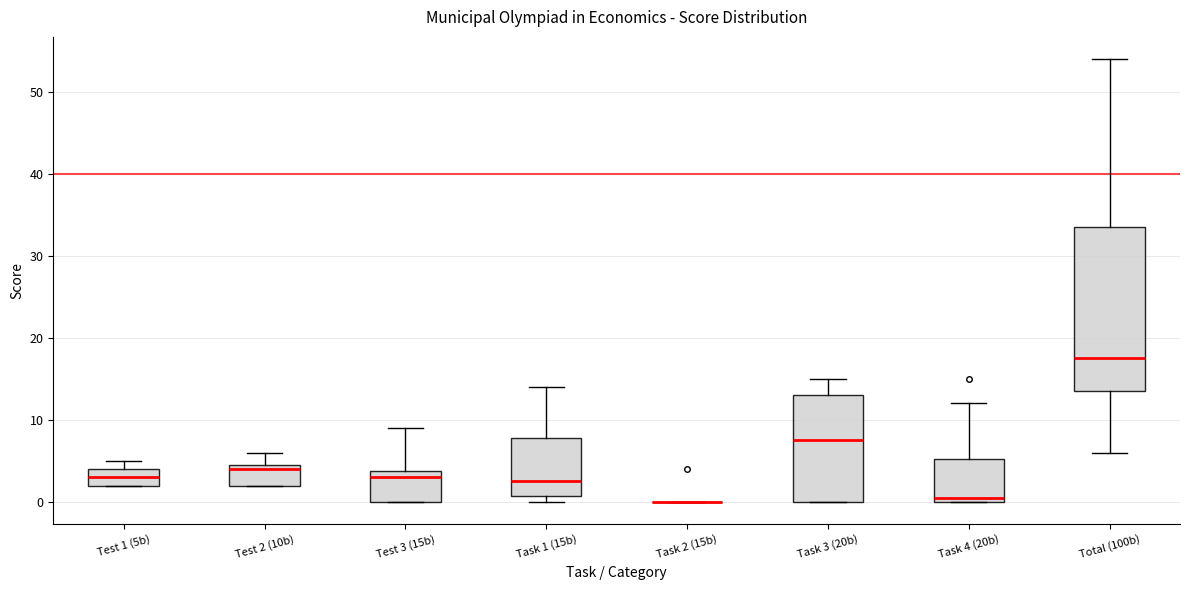

Where is the upper edge of the box for Task 4 (20b) on the y-axis? The values are not printed on the chart, so give them approximately, as read against the axis.

5